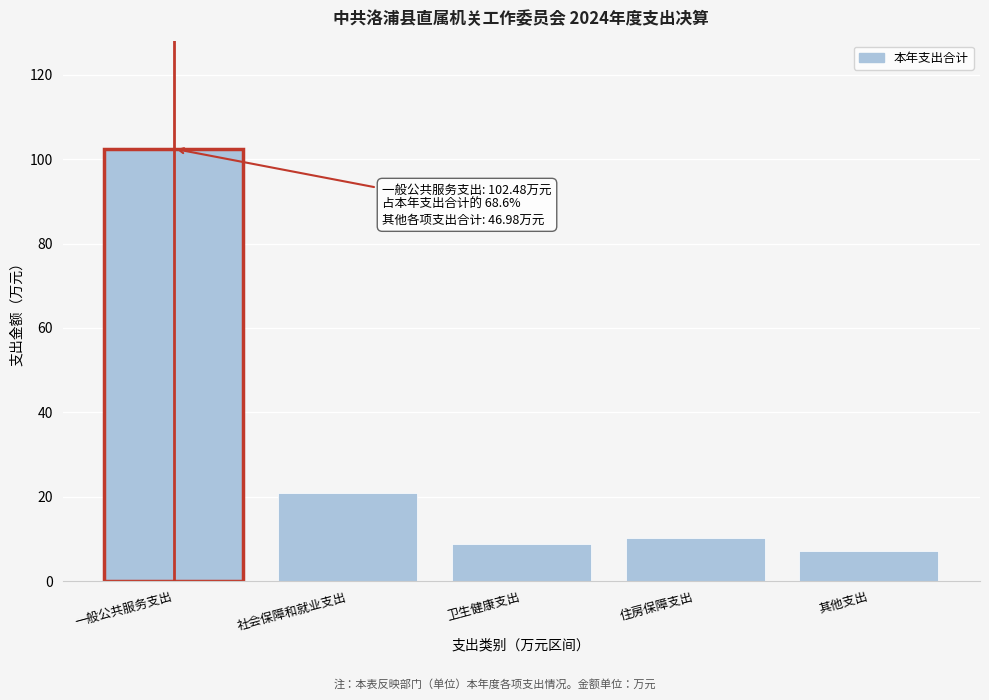

Reading right to left, list all the values displayed in this chart.

其他支出=7.2	住房保障支出=10.2	卫生健康支出=8.9	社会保障和就业支出=20.8	一般公共服务支出=102.5